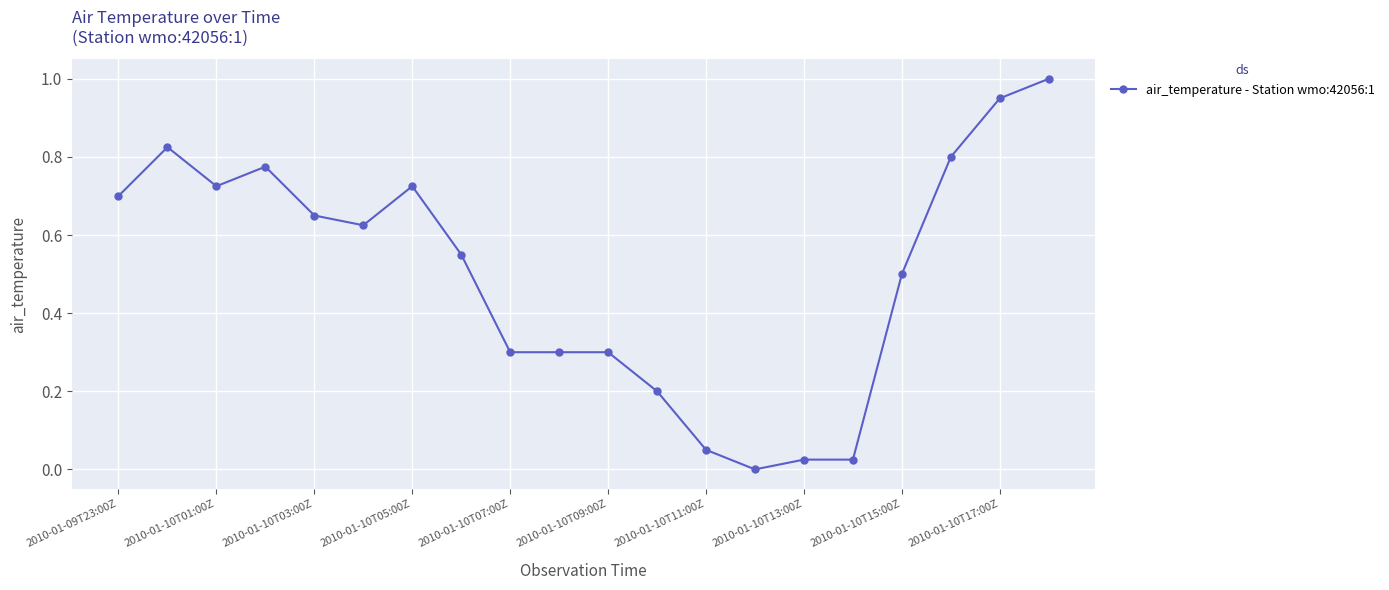

What is the difference between the maximum and minimum values?

1.0